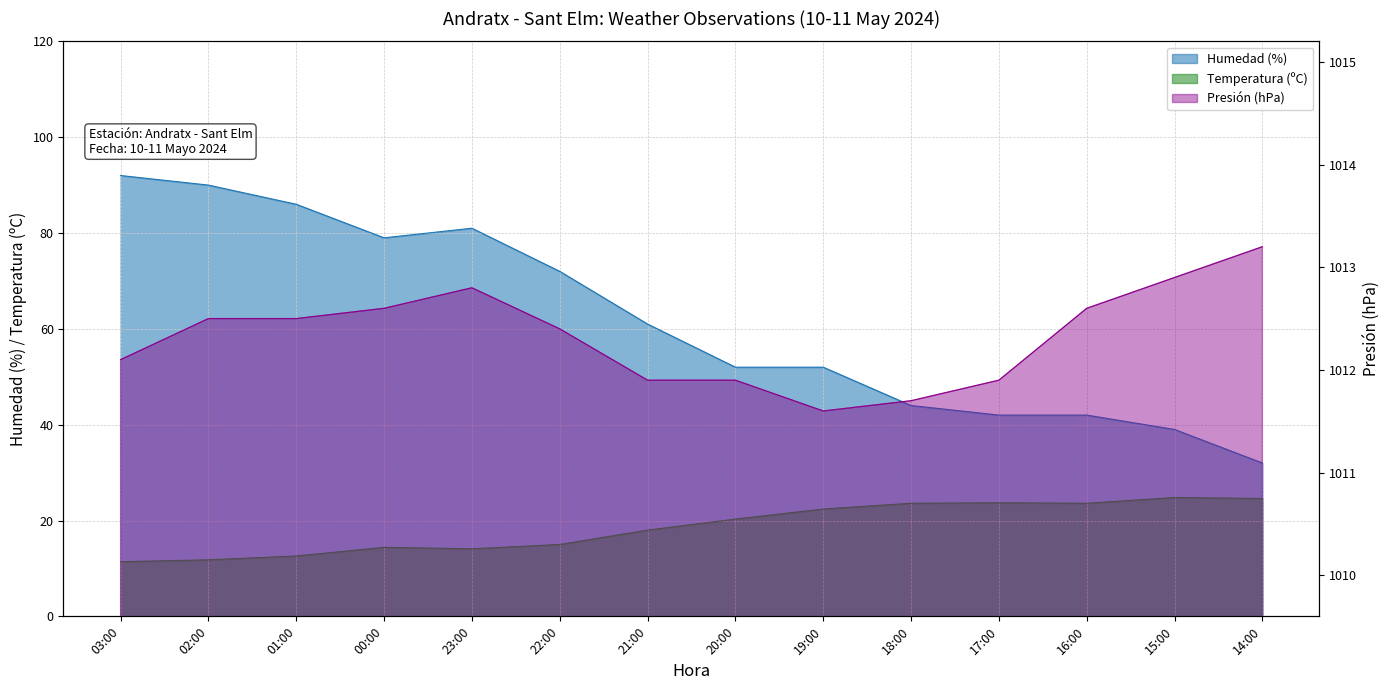

At which category does Temperatura (ºC) reach its first local valley?

23:00